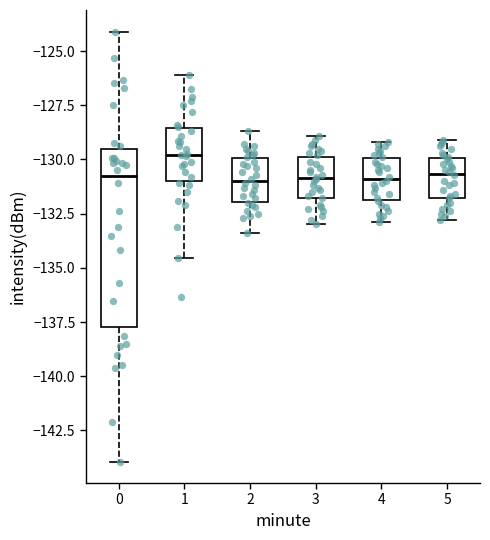

Reading left to right, read every box against the y-axis: the position of its median line, the range the box covers, and the ends of its whiskers. The values are not printed on the chart, so give them approximately, as read against the axis.

0: median -131.0, box -137.5 to -129.5, whiskers -144.0 to -124.0
1: median -130.0, box -131.0 to -128.5, whiskers -134.5 to -126.0
2: median -131.0, box -132.0 to -130.0, whiskers -133.5 to -128.5
3: median -131.0, box -132.0 to -130.0, whiskers -133.0 to -129.0
4: median -131.0, box -132.0 to -130.0, whiskers -133.0 to -129.0
5: median -130.5, box -132.0 to -130.0, whiskers -133.0 to -129.0